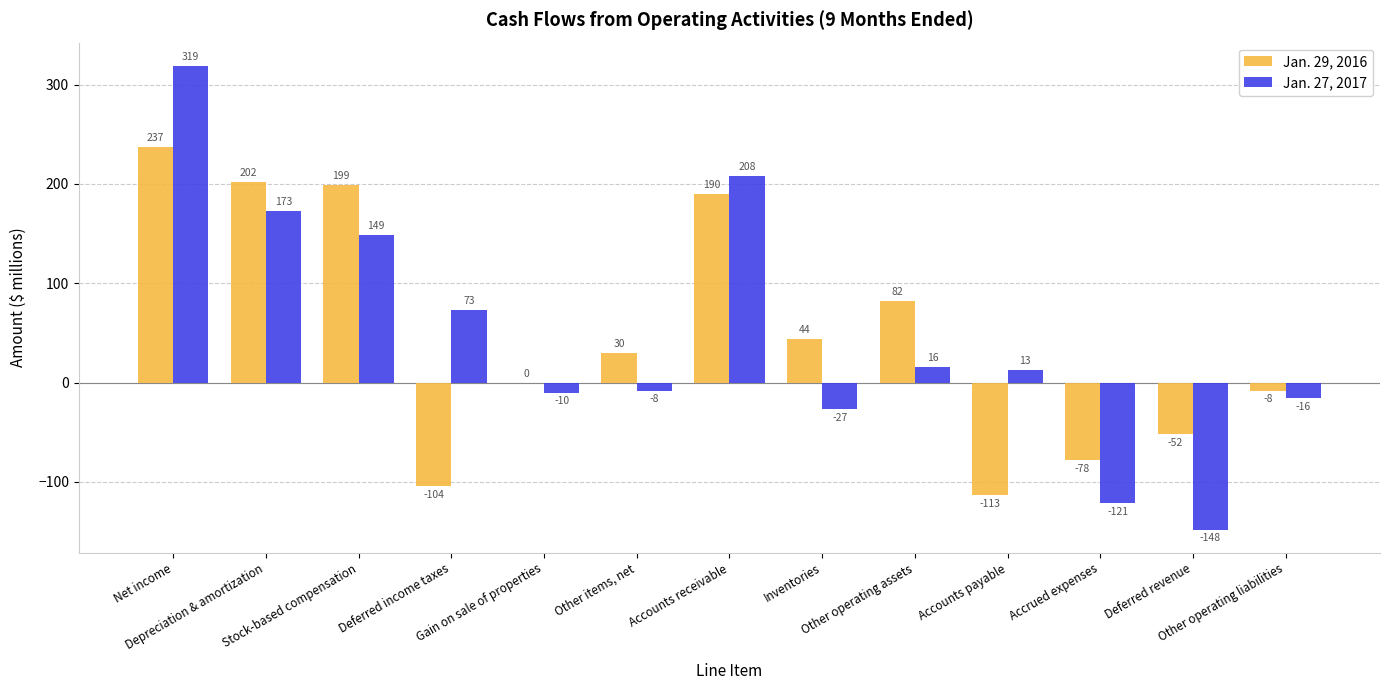

What is the sum of all Jan. 27, 2017 values?

621